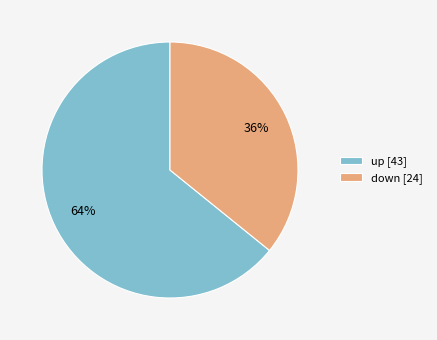

Is the sum of up and down greater than half?

Yes